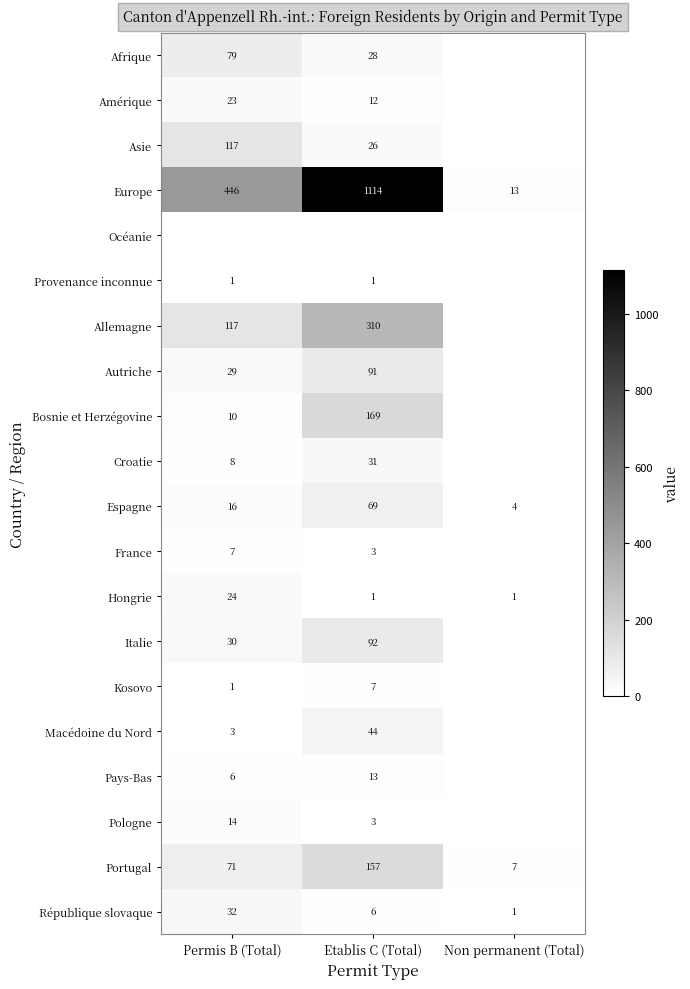

At which label does République slovaque reach its minimum?

Non permanent (Total)